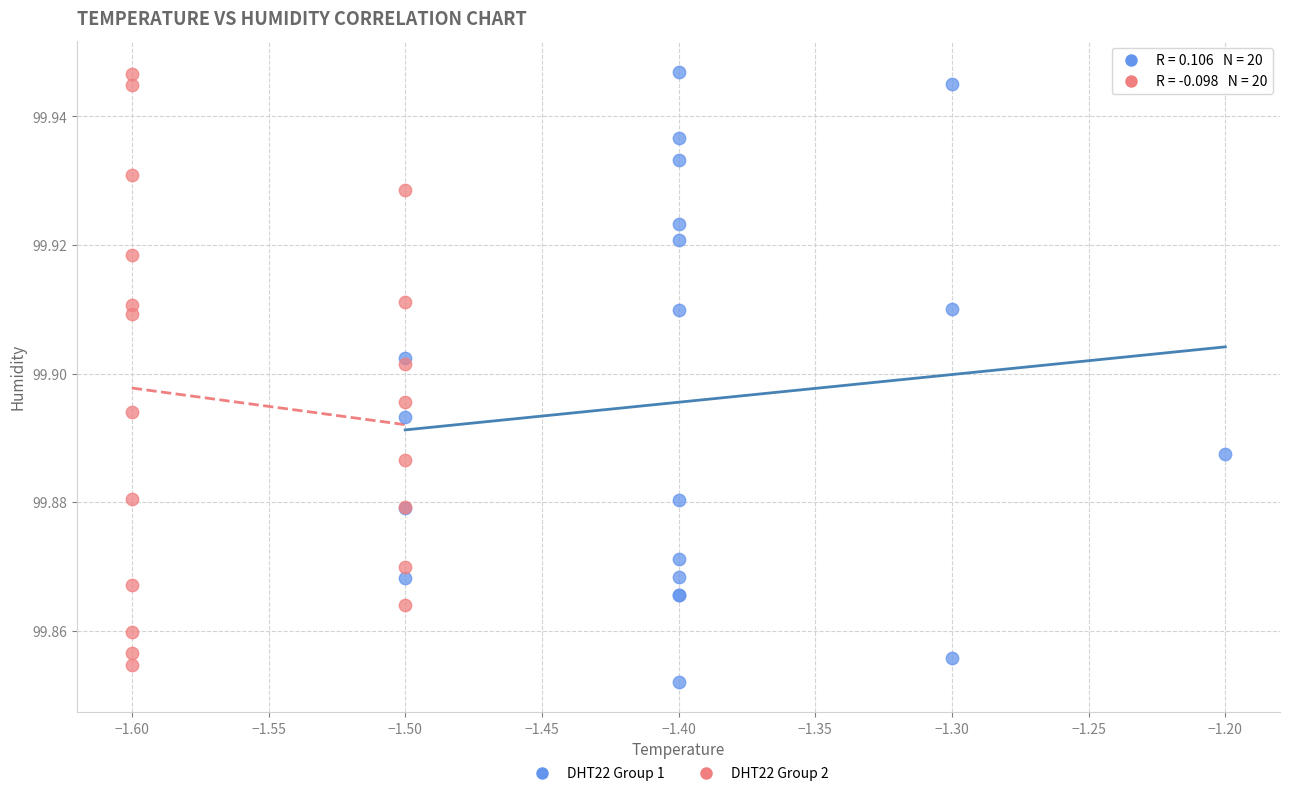

Which series has the widest spread of Y values?

DHT22 Group 1